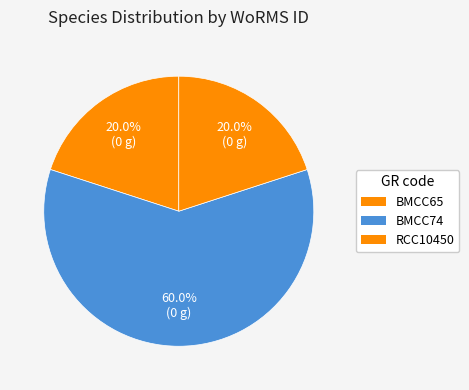

How many segments does this pie chart have?

3